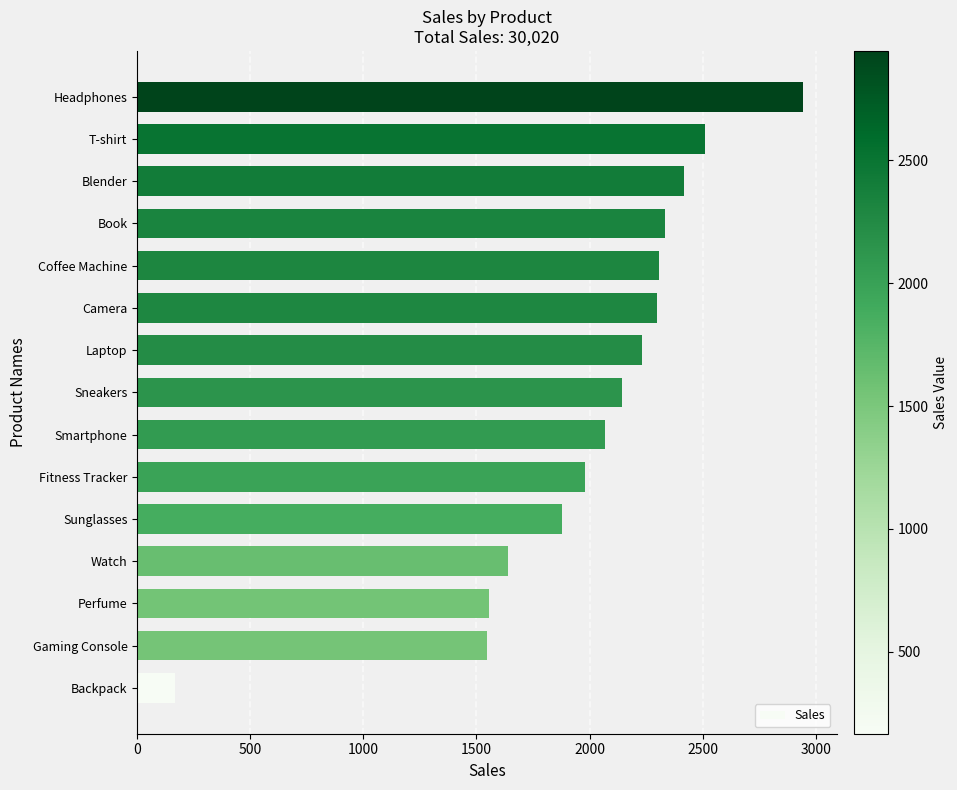

Read the value at Camera.

2296